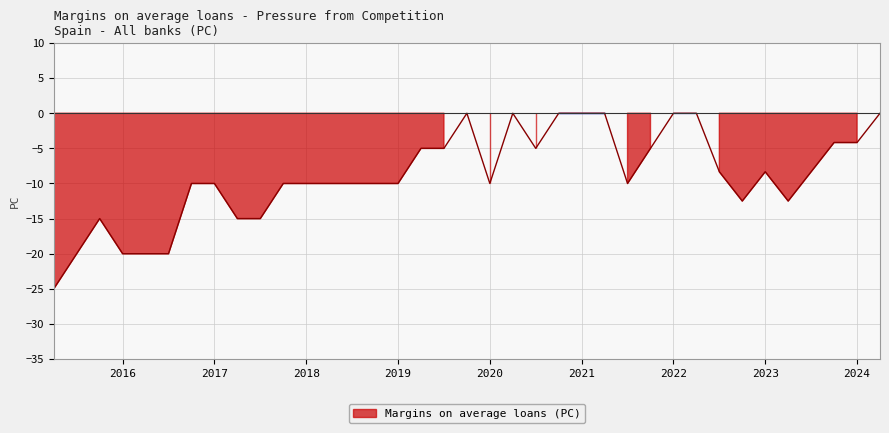

Is it true that the value at 2021 is 8.4?

False